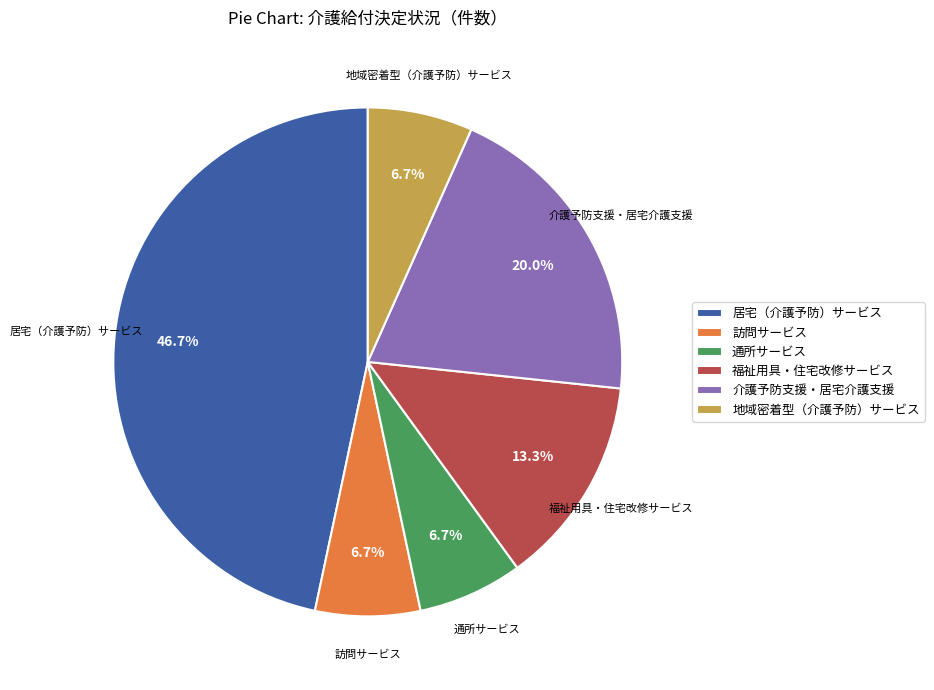

Does any single category account for the majority?

No